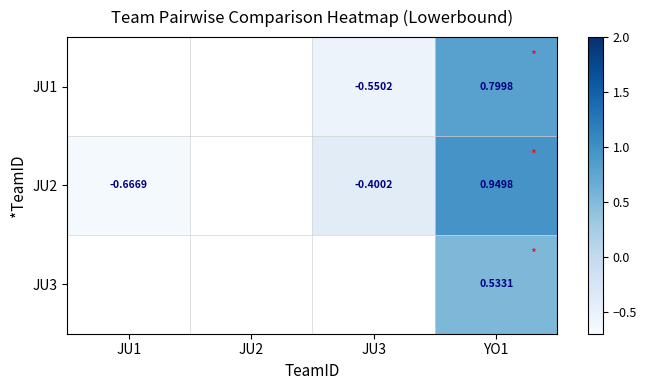

The JU2 series shows 0.9 at YO1. True or false?

True